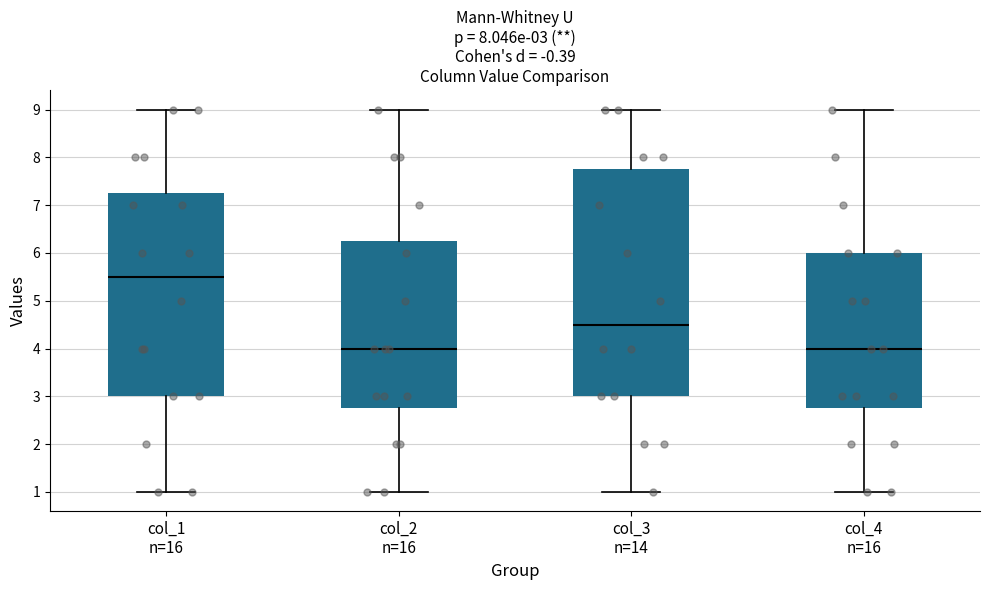

Which box has the highest median line?

col_1 n=16